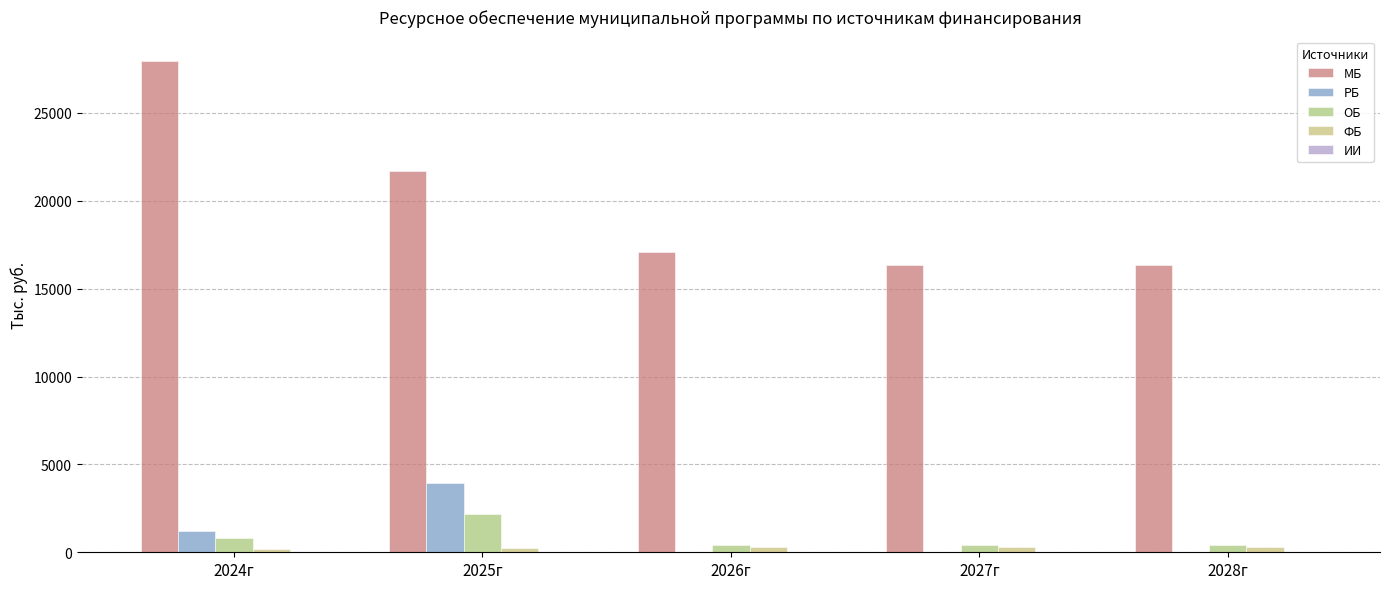

At which label is МБ closest to 22156?

2025г